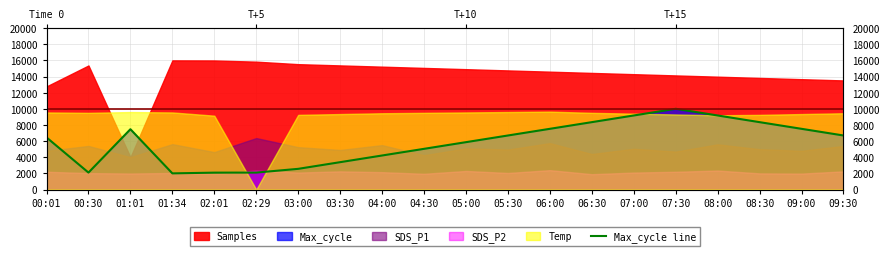

List the labels in order of value, smallest first.

01:34, 02:01, 00:30, 02:29, 03:00, 03:30, 04:00, 04:30, 05:00, 00:01, 05:30, 09:30, 01:01, 06:00, 09:00, 06:30, 08:30, 07:00, 08:00, 07:30